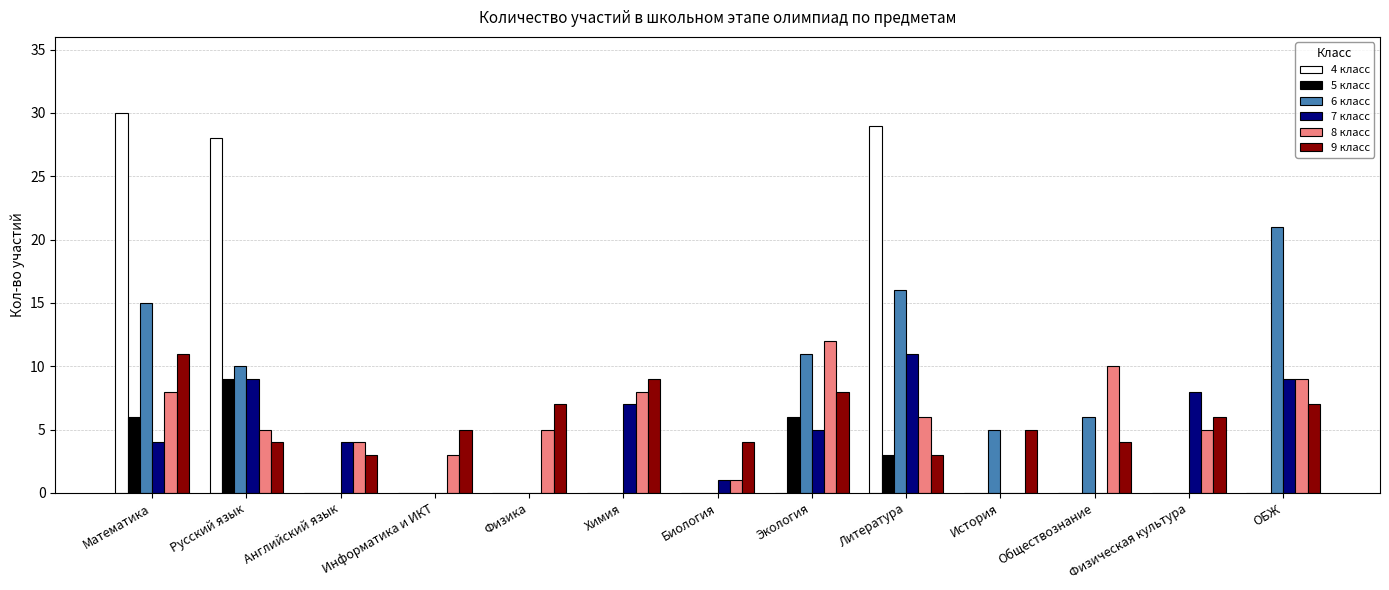

Is it true that 6 класс equals 11 at Экология?

True